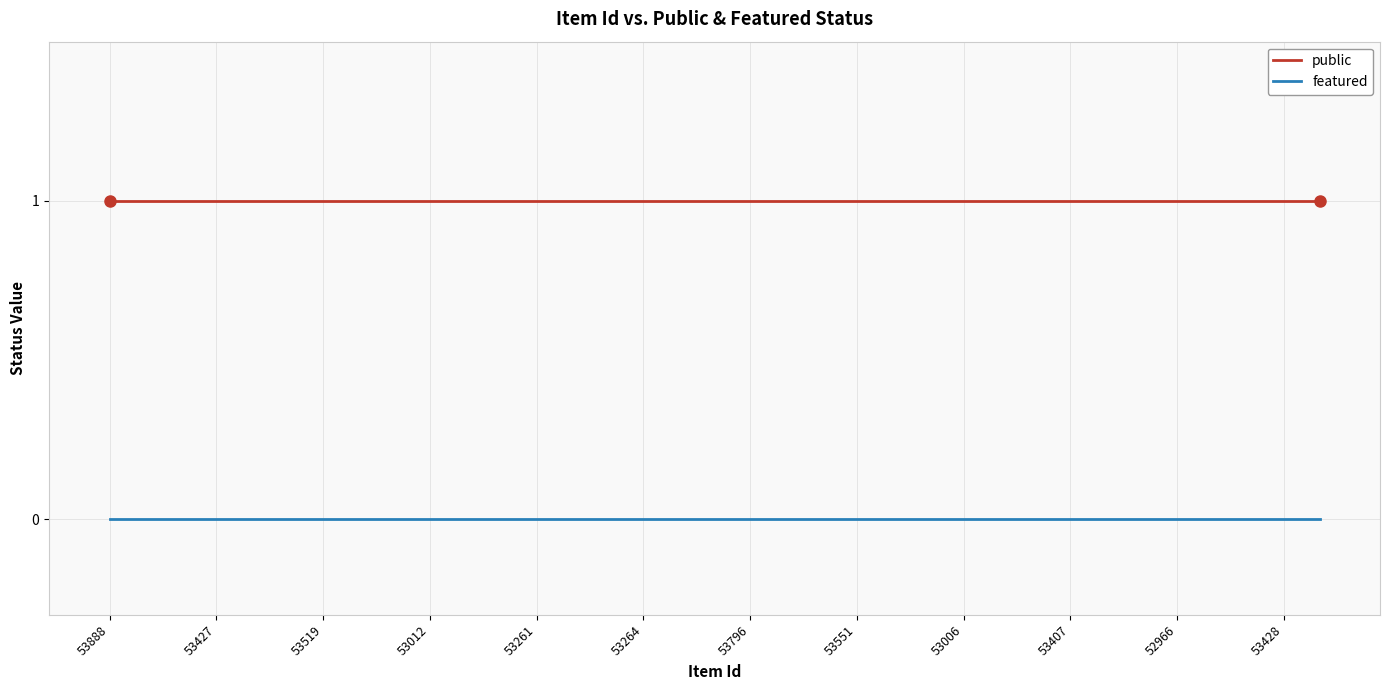

True or false: public and featured intersect in this chart.

False